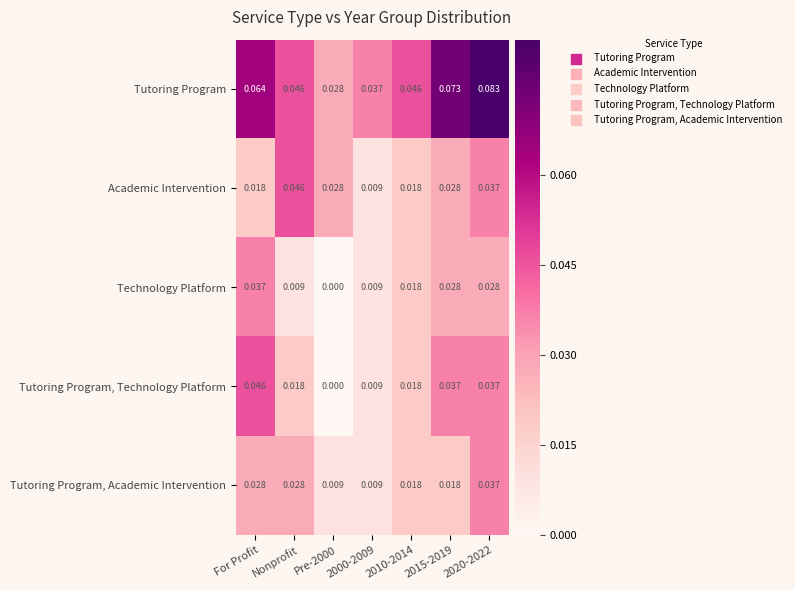

At how many categories does at least one series exceed 0?

7